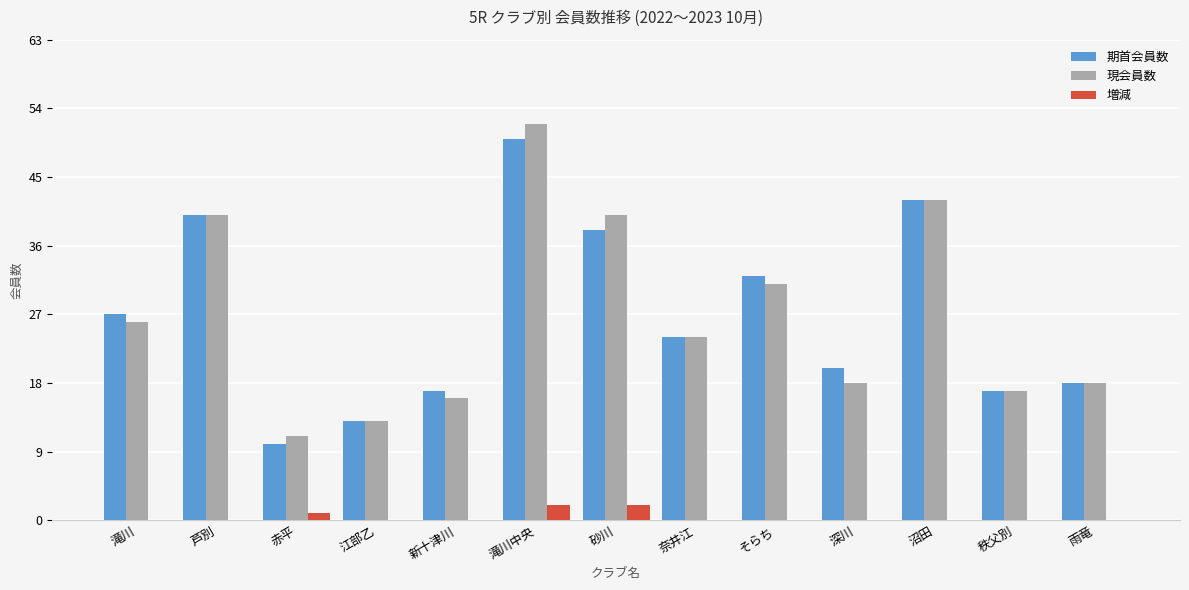

What is the difference between the maximum and second lowest values in the 期首会員数 series?

37